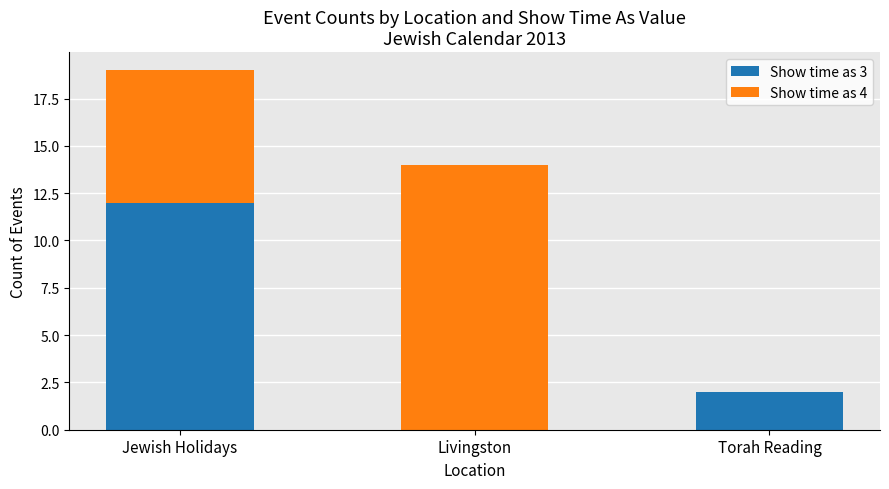

At which category is the sum across all series the highest?

Jewish Holidays